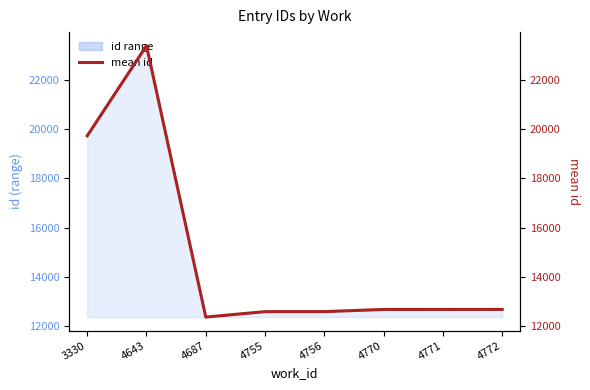

Rank the categories by value from highest to lowest.

4643, 3330, 4772, 4771, 4770, 4756, 4755, 4687